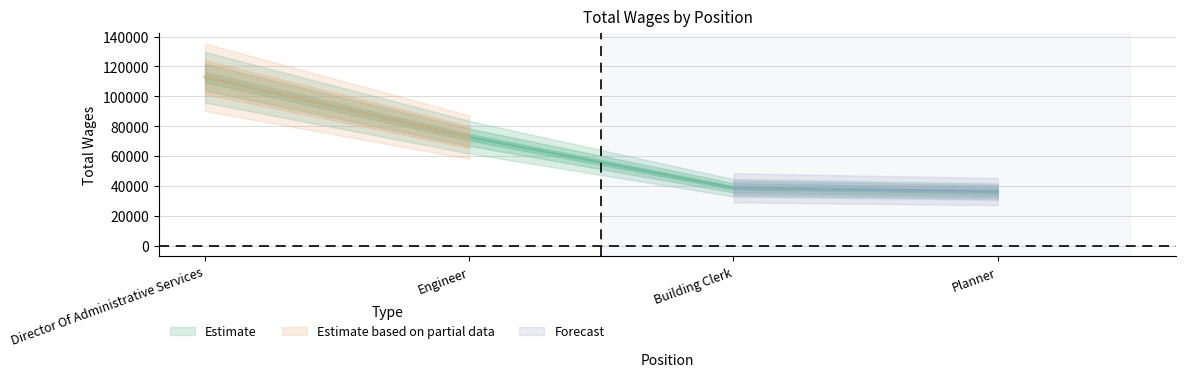

What is the change in value from Director Of Administrative Services to Building Clerk?

-73908